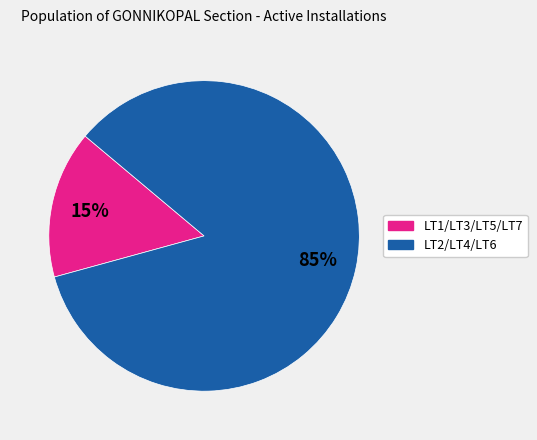

How many segments does this pie chart have?

2